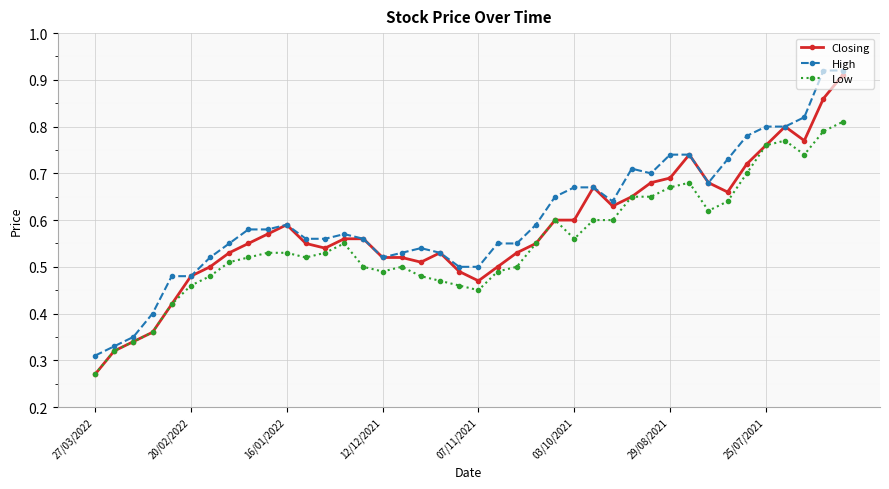

Rank the series by their maximum value, from highest to lowest.

High, Closing, Low